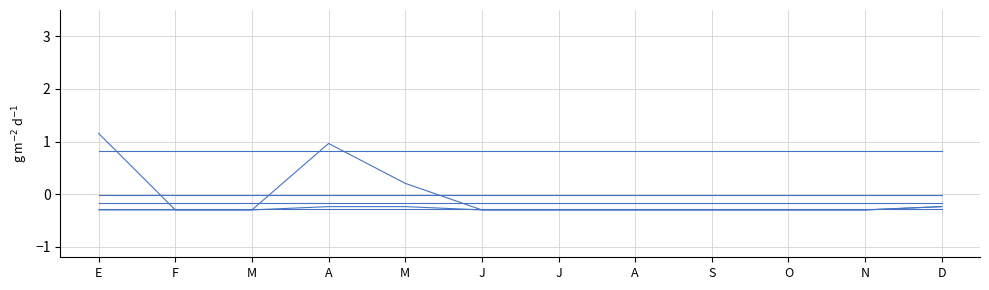

Between O and A, which is larger?

O